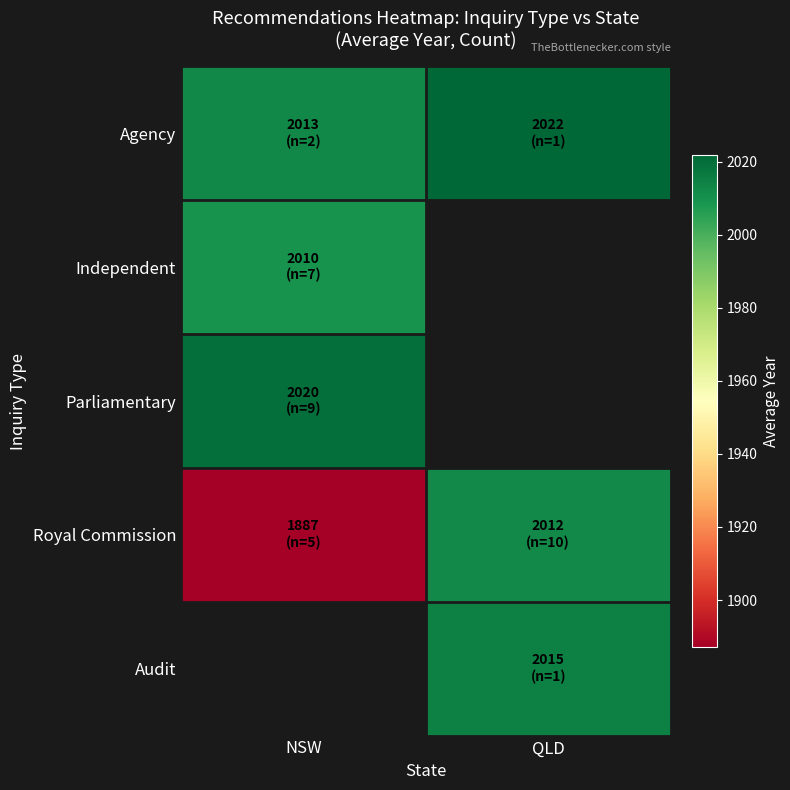

At how many categories does at least one series exceed 1944?

2